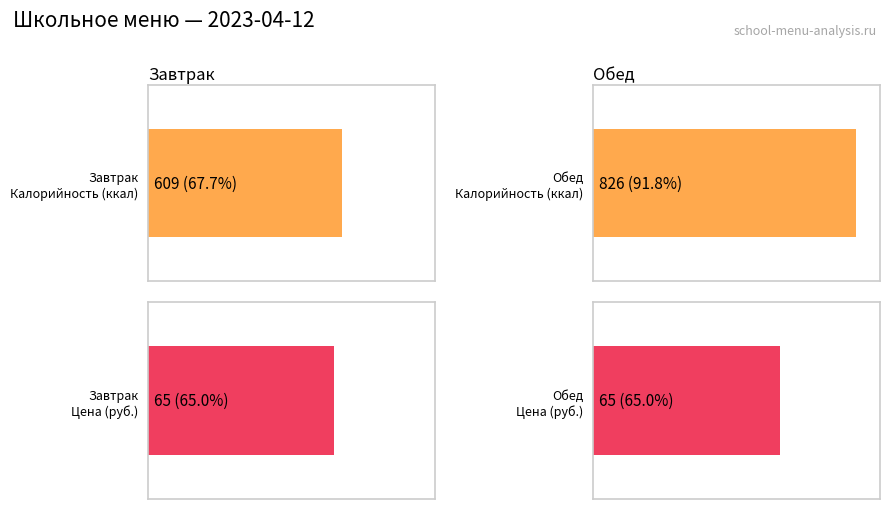

Read the Цена value at Обед.

65